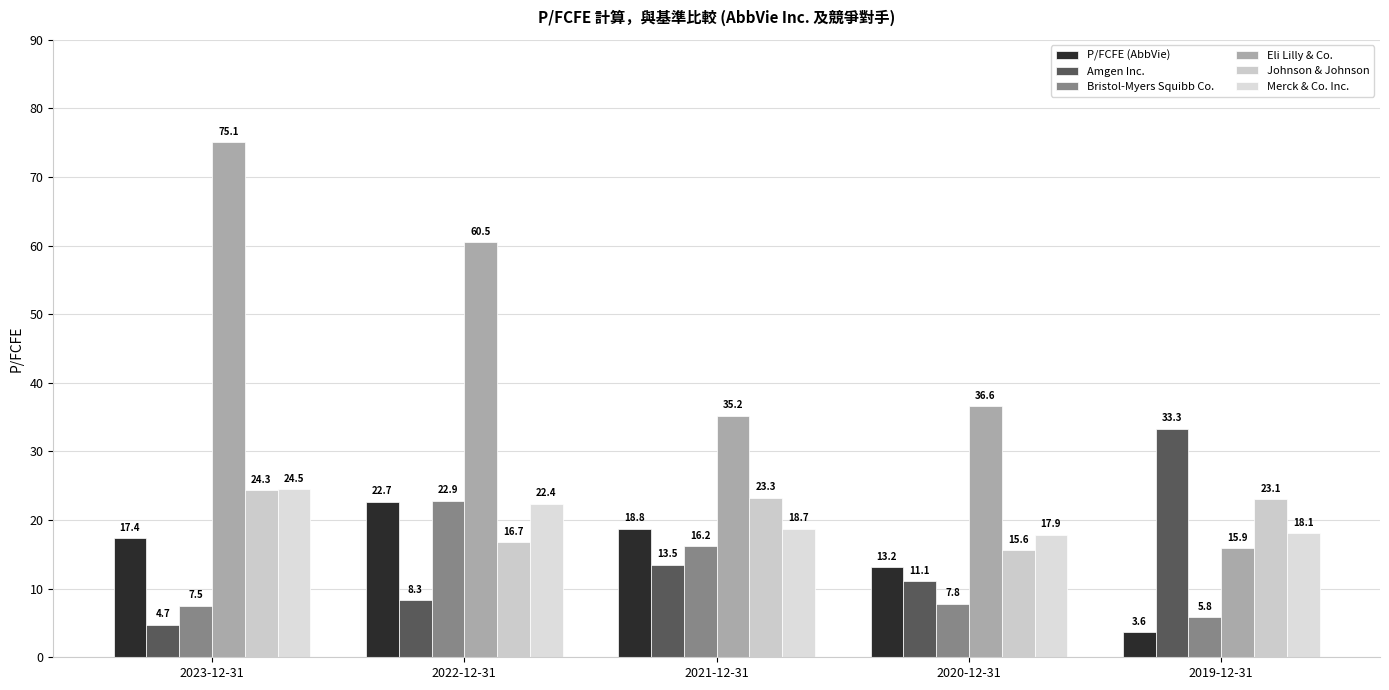

The Bristol-Myers Squibb Co. series shows 7.5 at 2023-12-31. True or false?

True